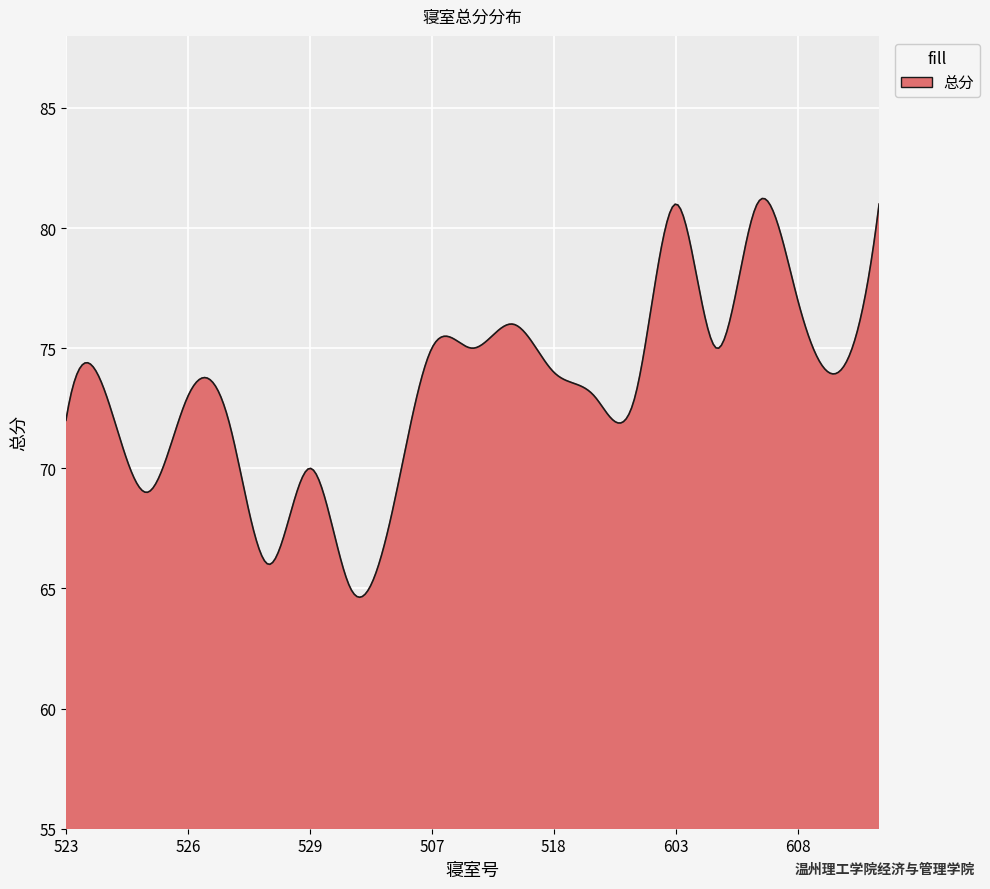

Does the chart display data point markers on the line(s)?

No